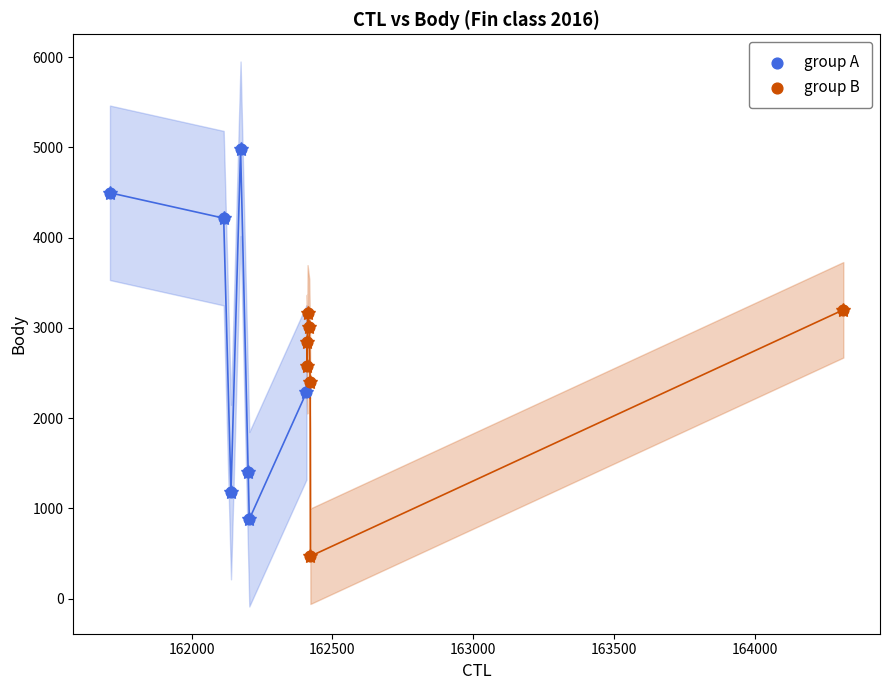

Which series contains the highest Y value?

group A